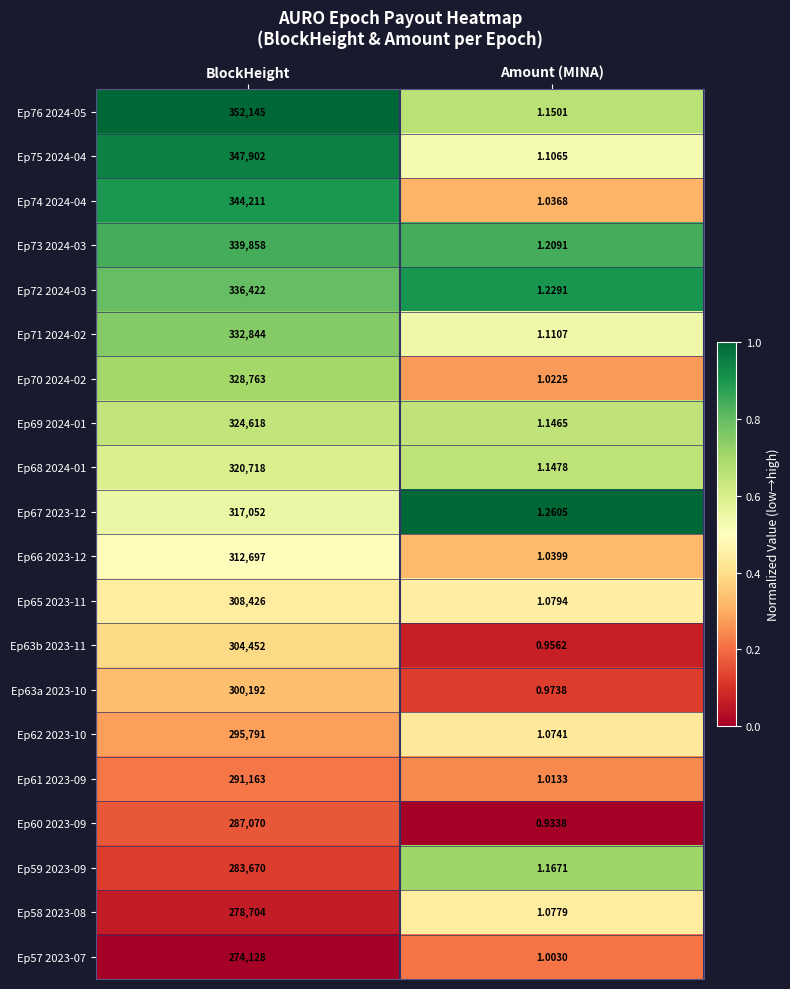

Which category has the lowest value across all series?

Amount (MINA)